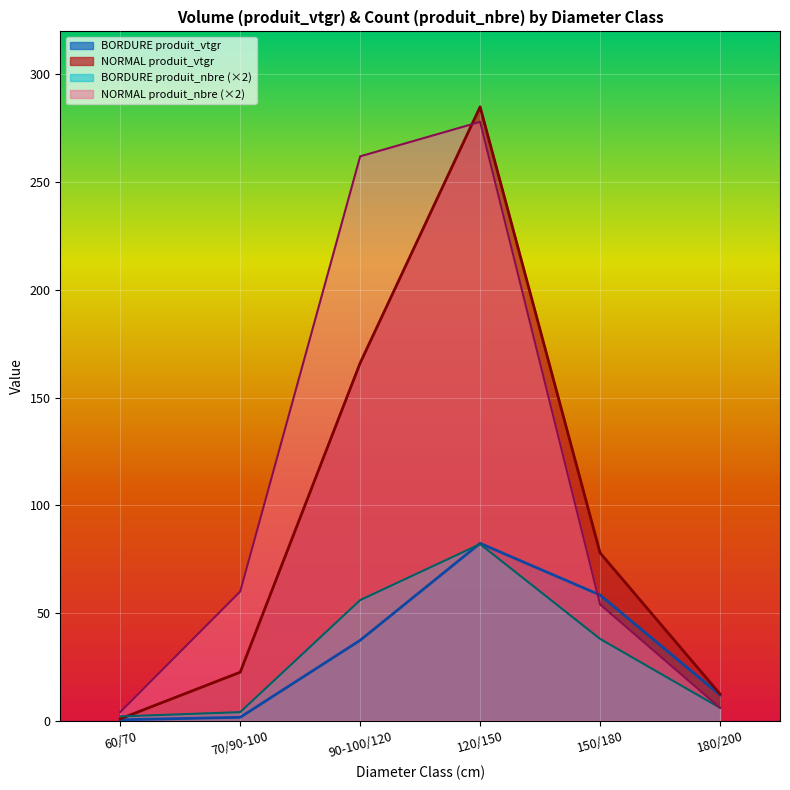

How many times do produit_nbre and produit_vtgr cross each other?

3